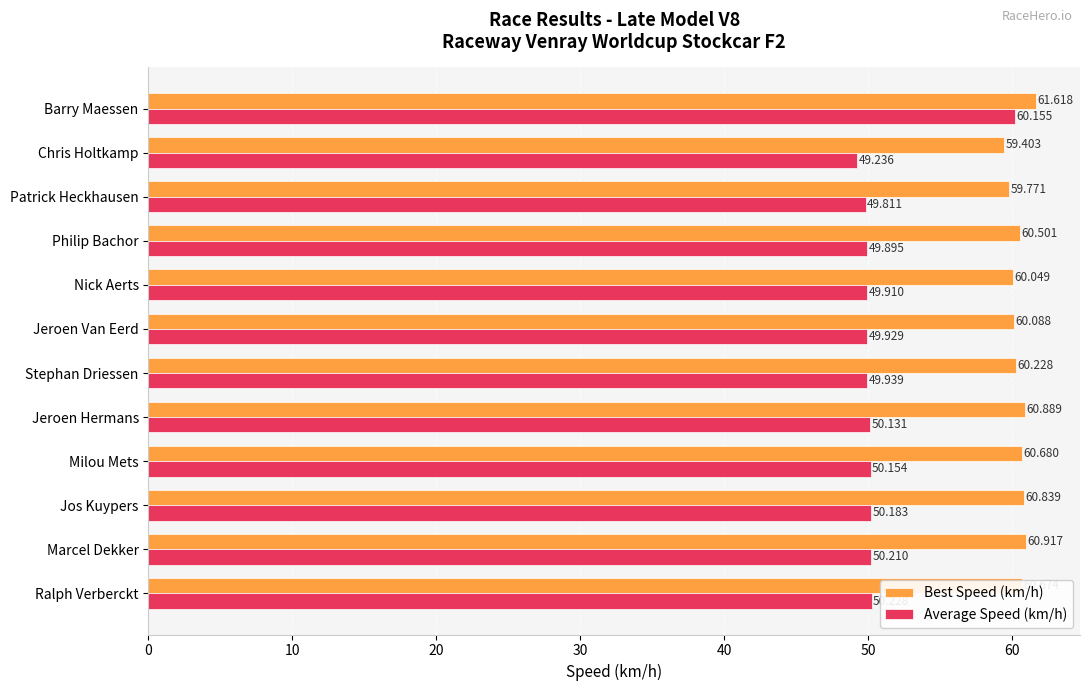

Which category has the highest value in the Best Speed (km/h) series?

Barry Maessen